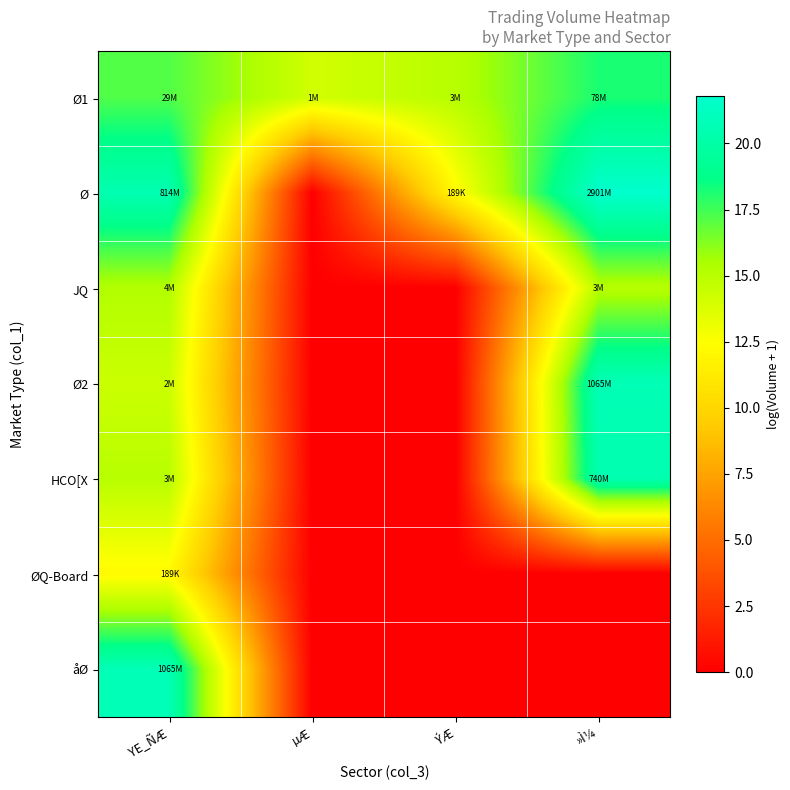

What is the greatest value displayed?

21.8